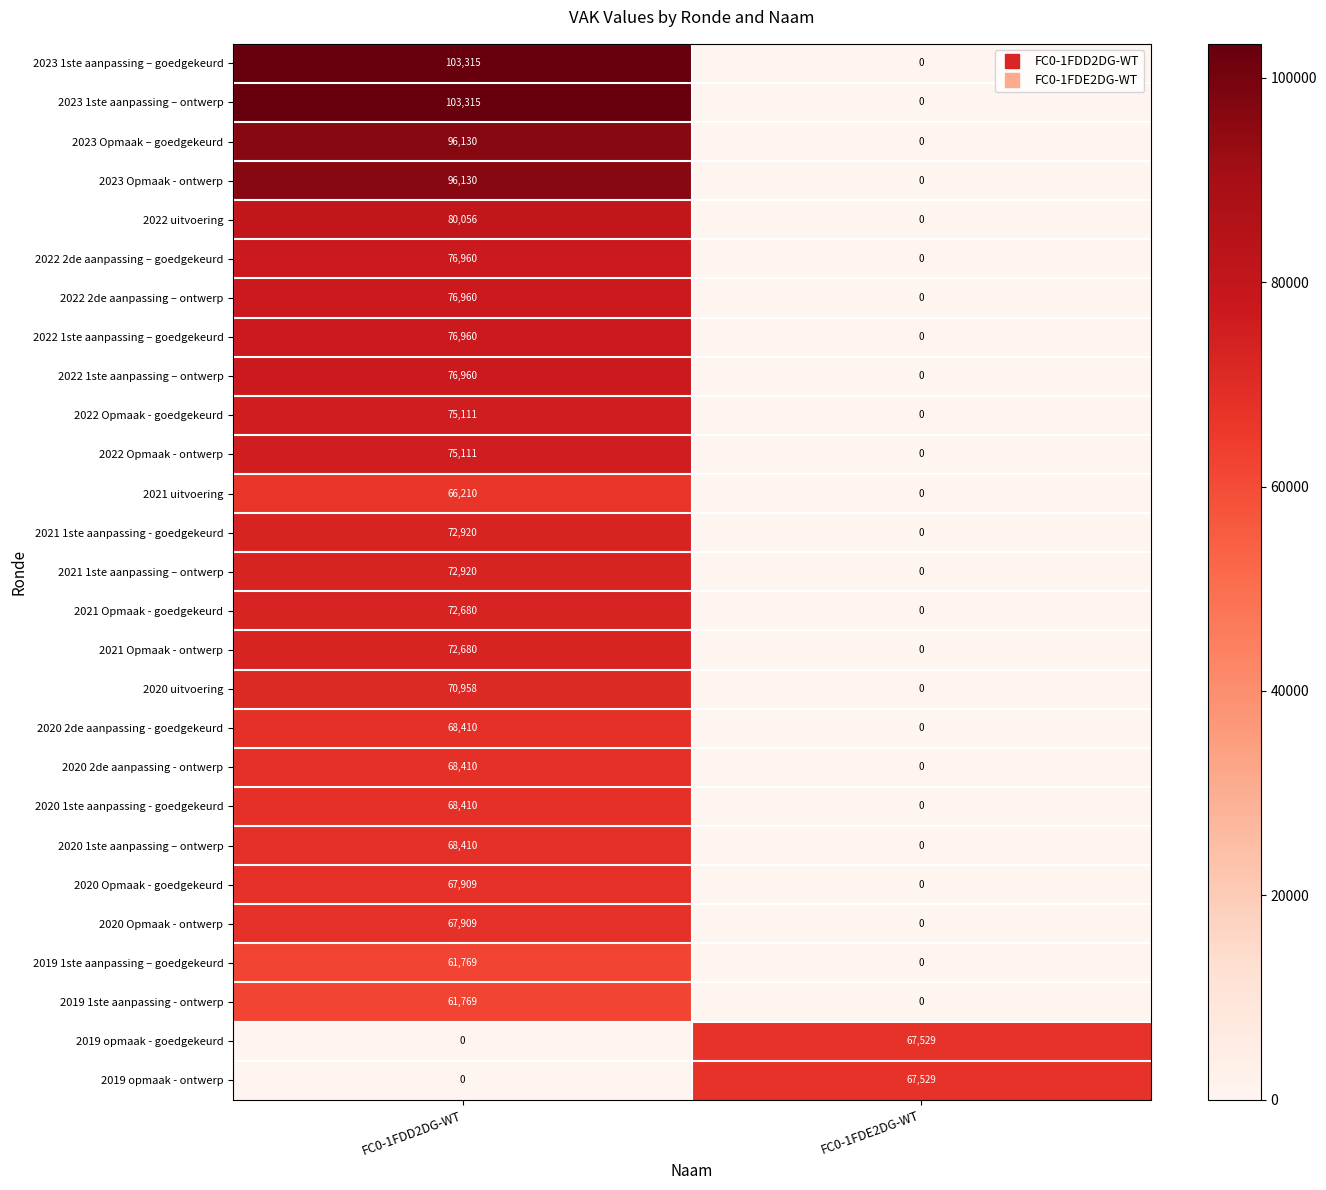

Where is 2019 opmaak - goedgekeurd nearest to the value 33764?

FC0-1FDD2DG-WT